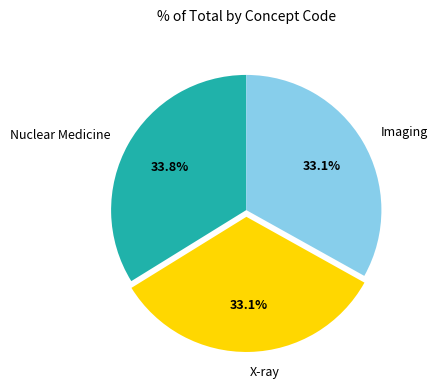

Count the number of slices in the pie.

3